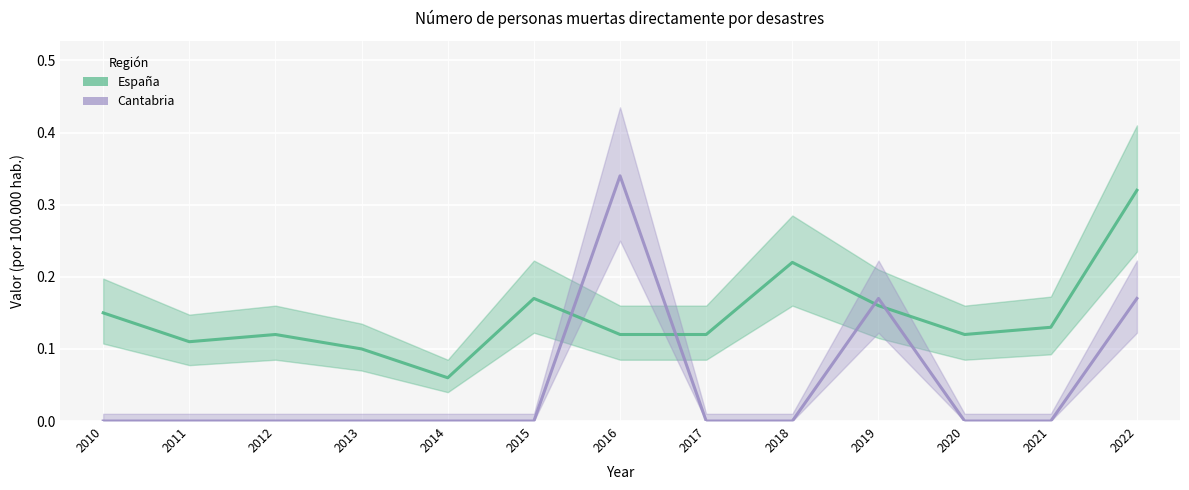

What is the difference between the maximum and second lowest values in the España series?

0.2